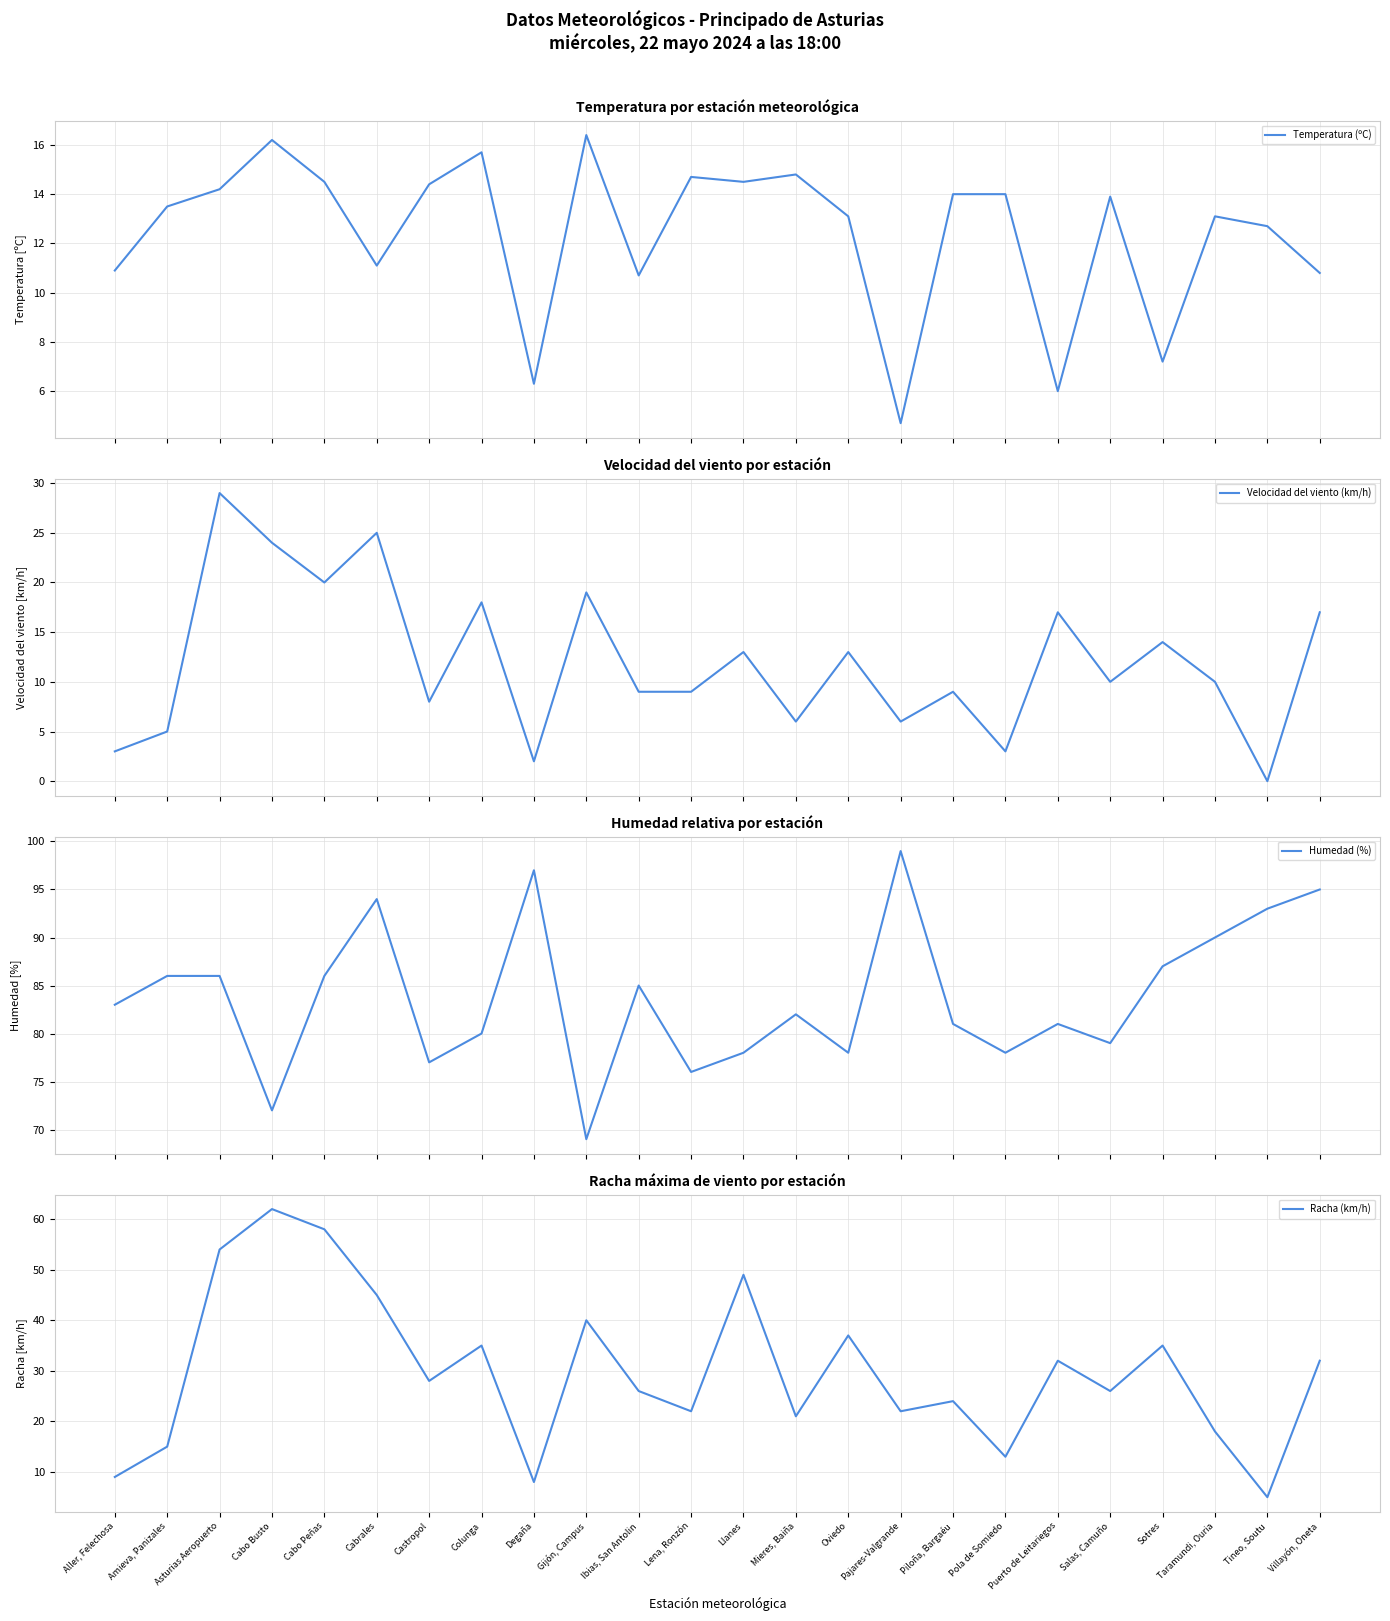

True or false: Temperatura (ºC) has more than 1 interior local peaks.

True